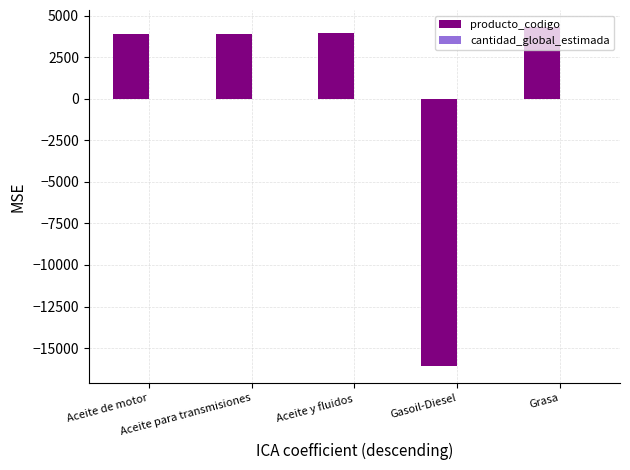

What is the total value across all series at Aceite para transmisiones?

3924